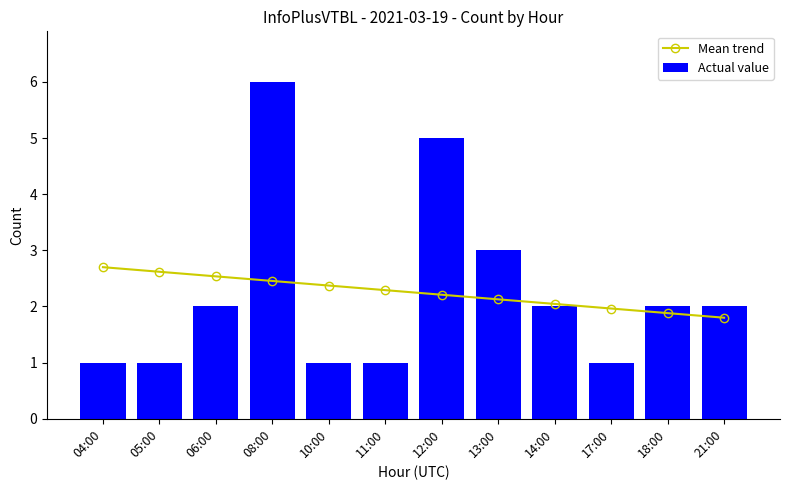

Is it true that Mean trend equals 2.4 at 10:00?

True